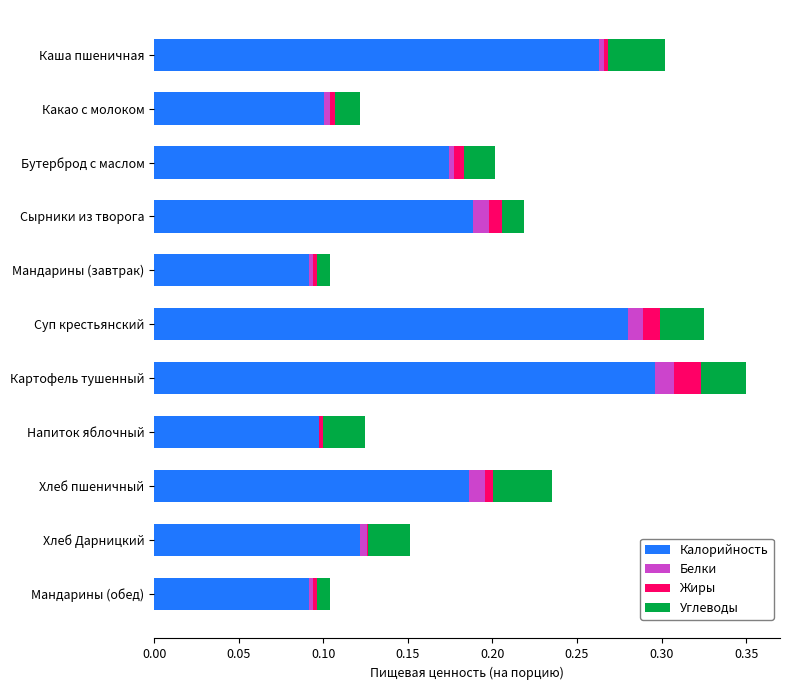

The Калорийность series shows 0.0 at Напиток яблочный. True or false?

False